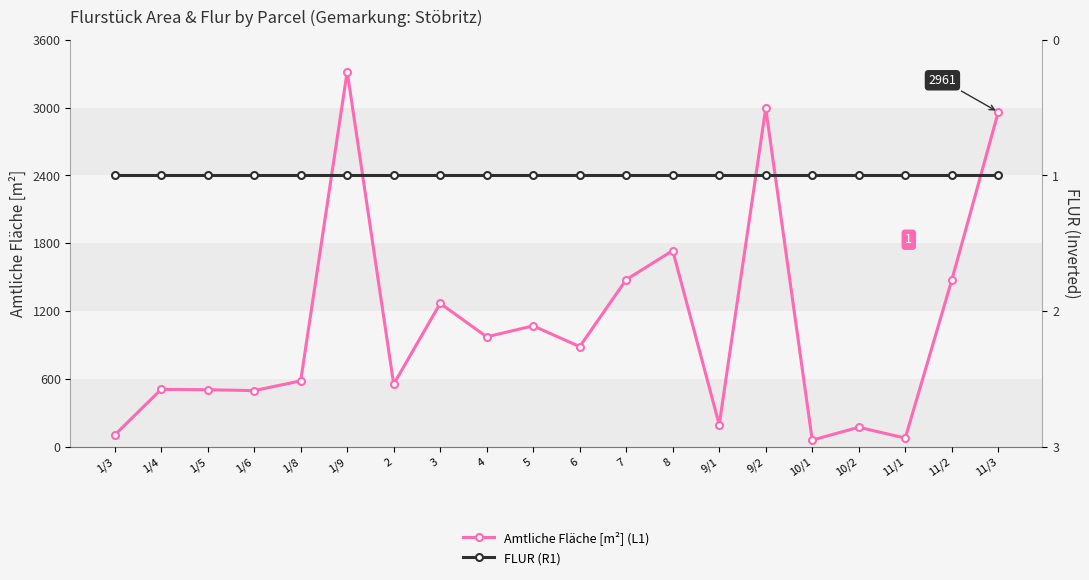

What is the difference between the maximum and minimum values in the Amtliche Fläche [m²] (L1) series?

3261